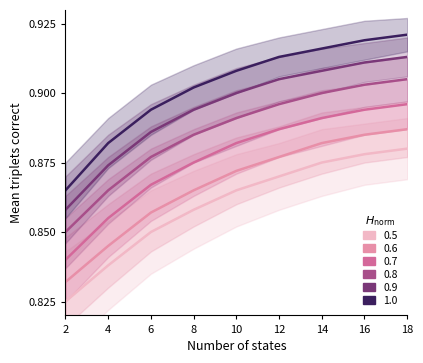

True or false: 1.0 and 0.8 intersect in this chart.

False